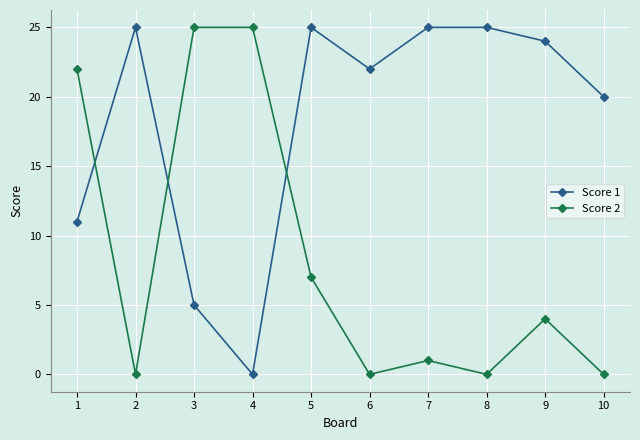

Reading right to left, extract all data points from this chart.

Score 1: 10=20	9=24	8=25	7=25	6=22	5=25	4=0	3=5	2=25	1=11
Score 2: 10=0	9=4	8=0	7=1	6=0	5=7	4=25	3=25	2=0	1=22